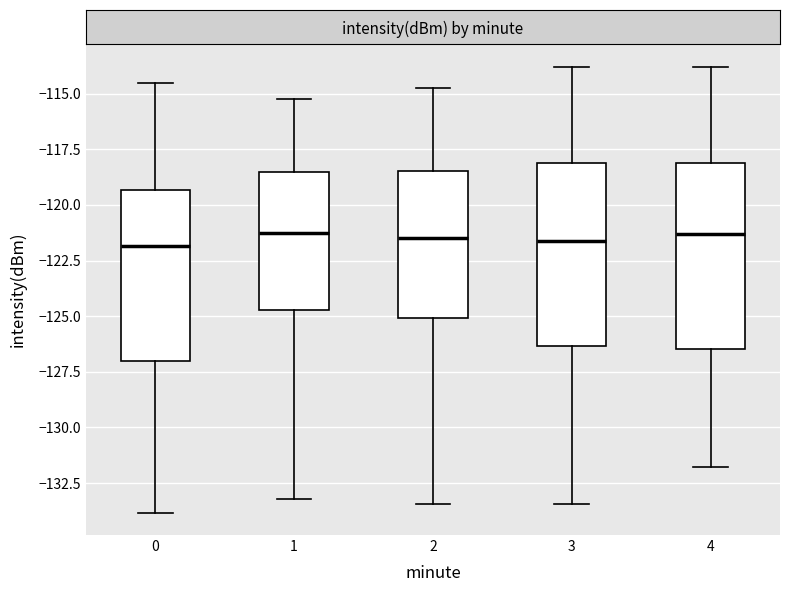

Reading left to right, transcribe this box plot: for each box, give where its median line is, the range the box spans, and where its two whiskers end, as read against the y-axis. The values are not printed on the chart, so give them approximately, as read against the axis.

0: median -122.0, box -127.0 to -119.5, whiskers -134.0 to -114.5
1: median -121.5, box -124.5 to -118.5, whiskers -133.0 to -115.0
2: median -121.5, box -125.0 to -118.5, whiskers -133.5 to -115.0
3: median -121.5, box -126.5 to -118.0, whiskers -133.5 to -114.0
4: median -121.5, box -126.5 to -118.0, whiskers -132.0 to -114.0